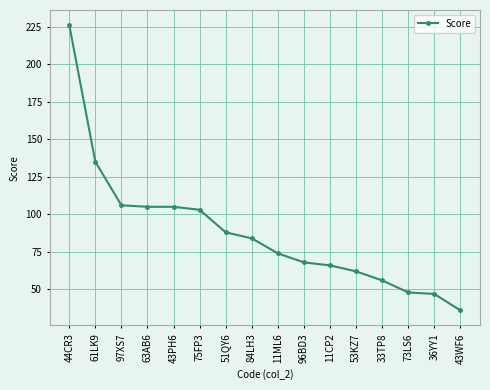

Which label corresponds to the largest value in the chart?

44CR3